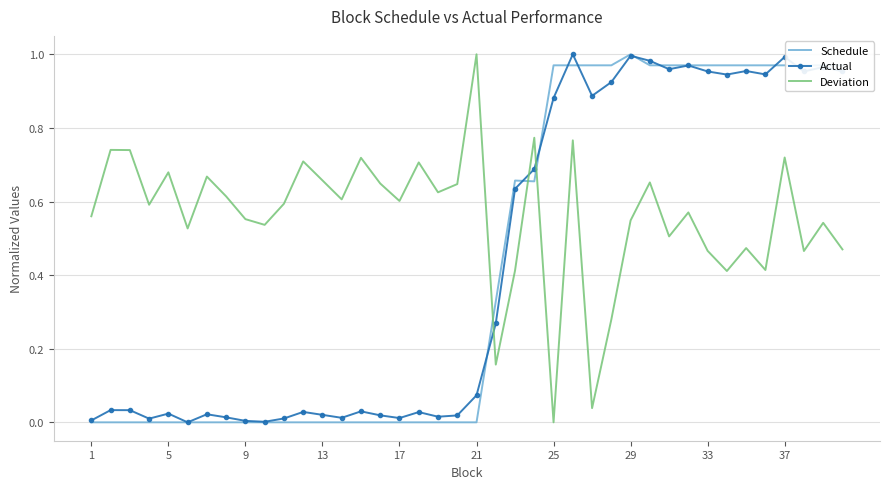

How many intersections are there between Schedule and Deviation?

3